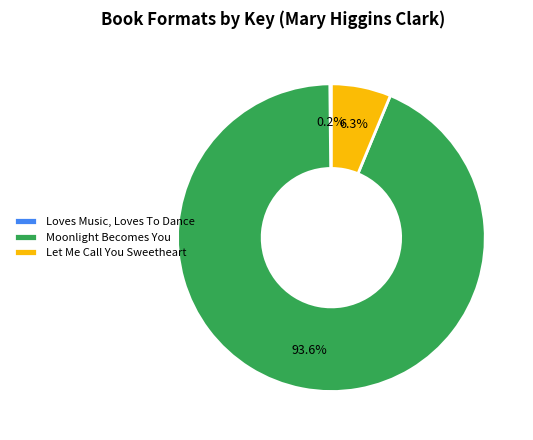

Does any single category account for the majority?

Yes